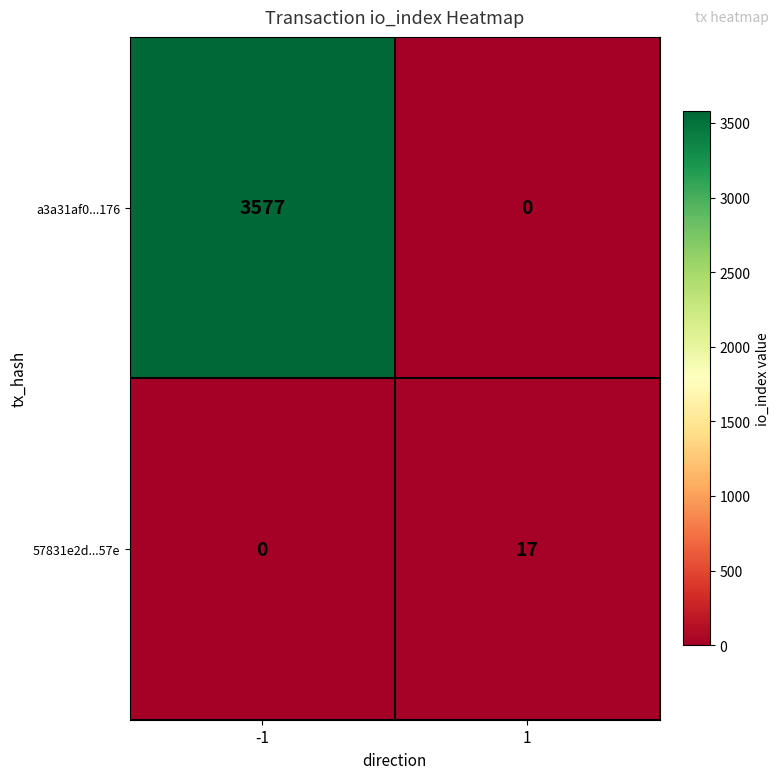

Count the number of data series in this chart.

2